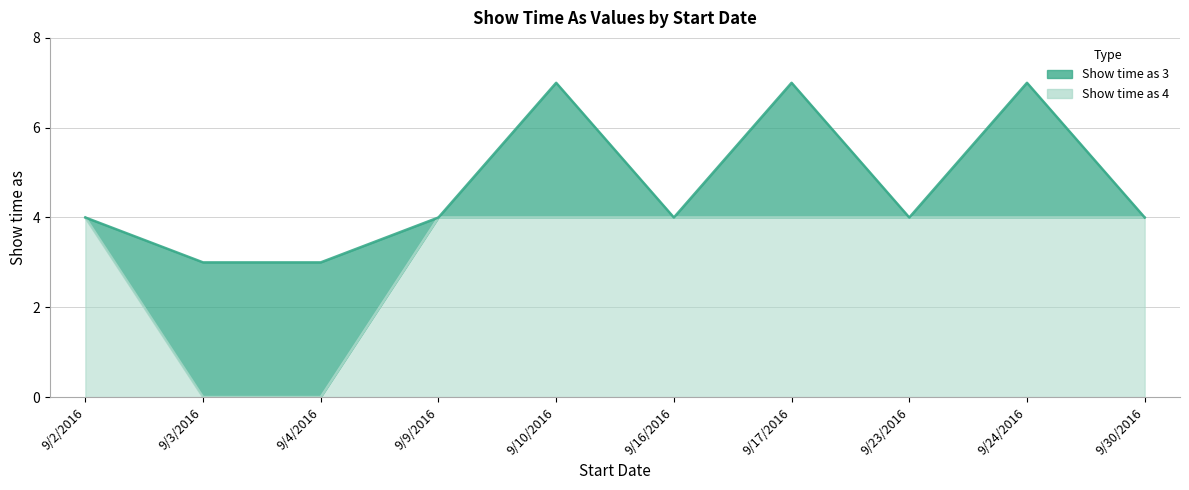

How many categories are shown in the chart?

10